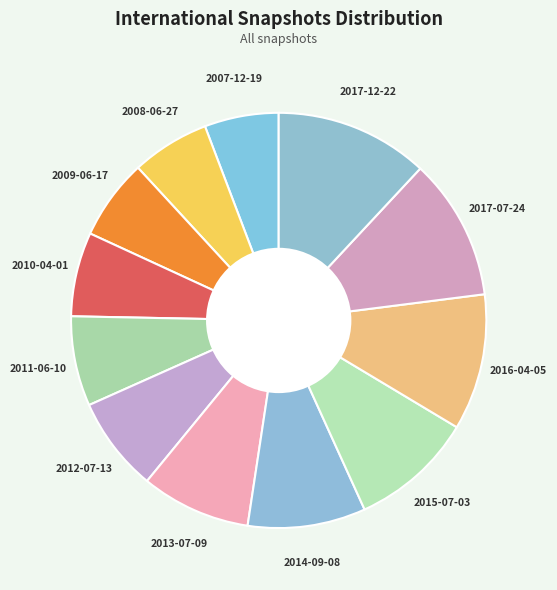

How many slices are in this pie chart?

12